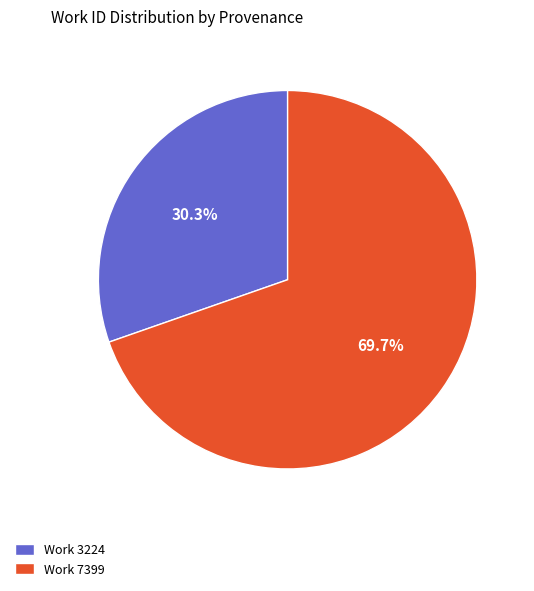

Between Work 7399 and Work 3224, which is larger?

Work 7399